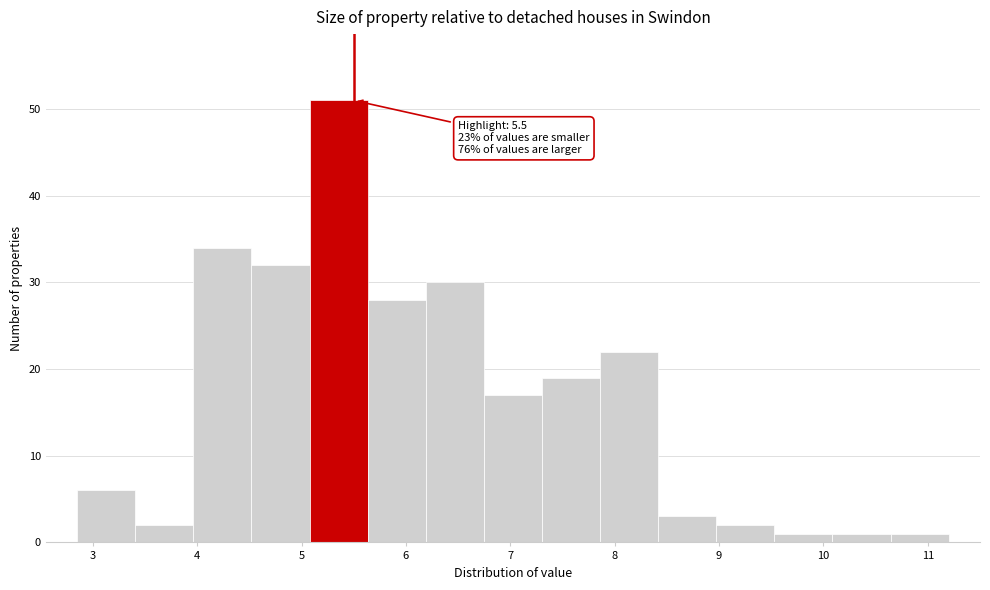

Over which range of the x-axis is the bar tallest?

5.1 to 5.6